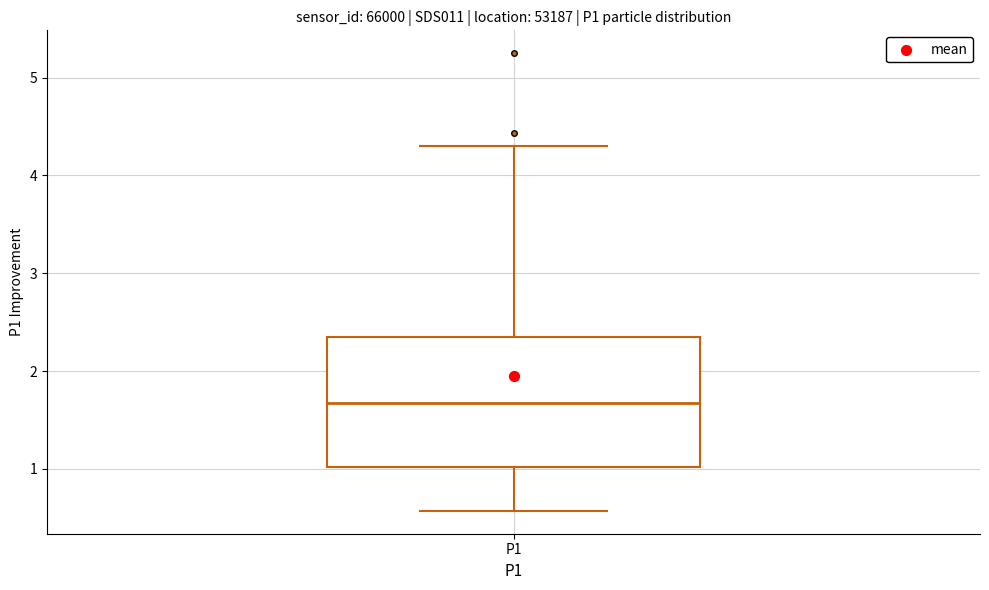

Where is the upper edge of the box for P1 on the y-axis? The values are not printed on the chart, so give them approximately, as read against the axis.

2.3